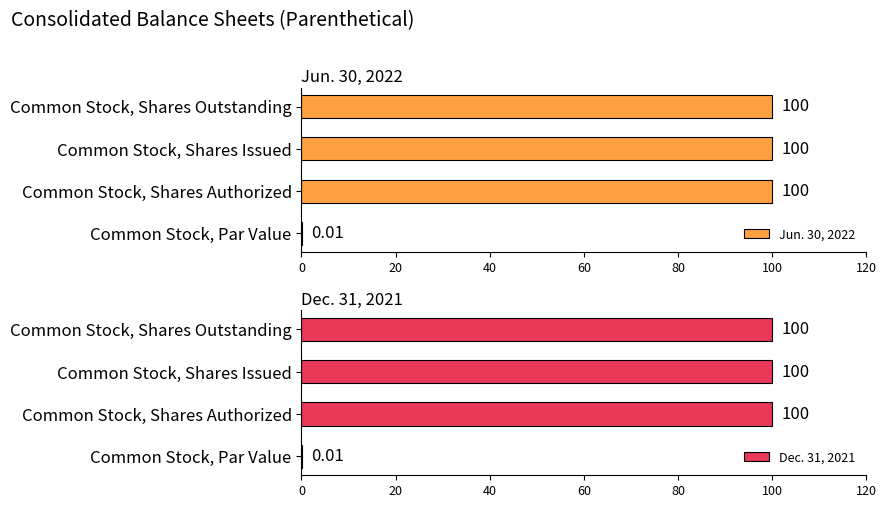

Which series has the widest spread of values?

Jun. 30, 2022